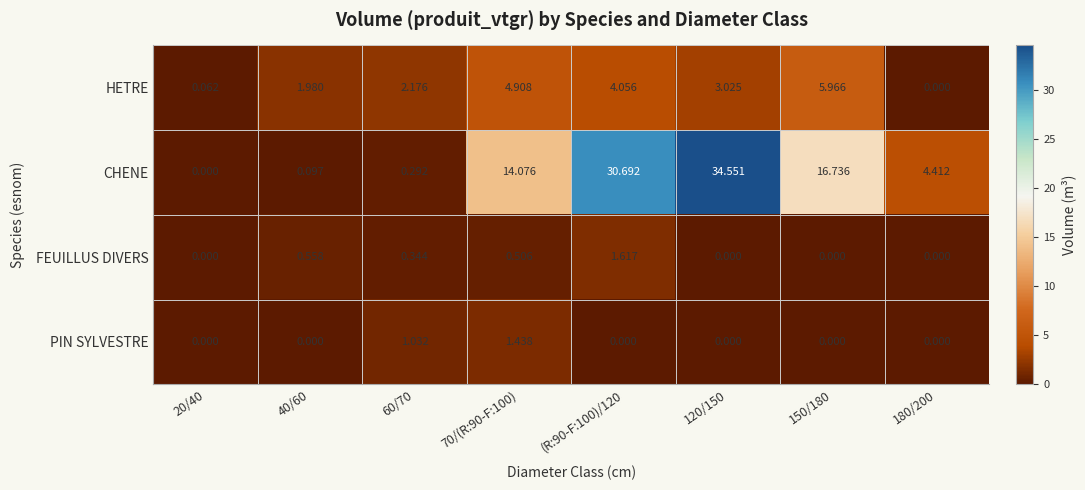

At 60/70, list the series in order from smallest to largest.

CHENE, FEUILLUS DIVERS, PIN SYLVESTRE, HETRE